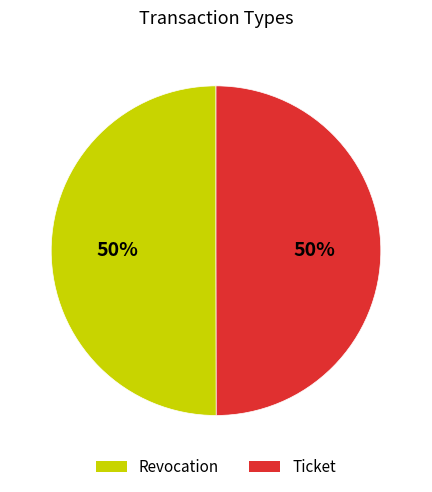

True or false: Revocation accounts for 50% of the total.

True